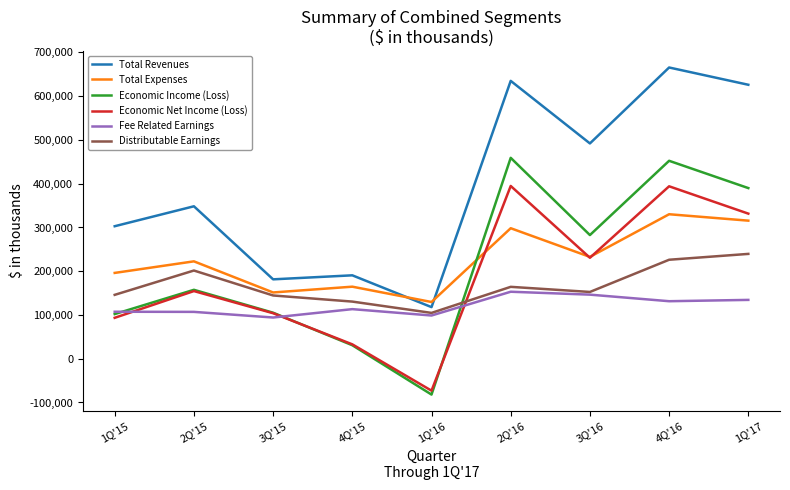

What is the spread (max minus min) of values at 4Q'16?

534141